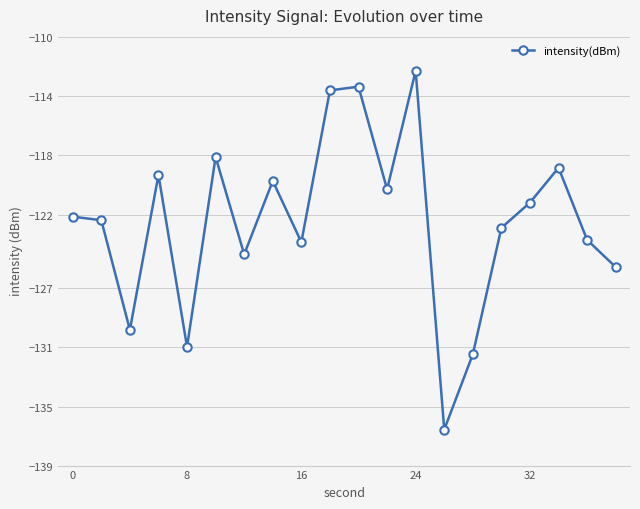

How many lines are shown in the chart?

1